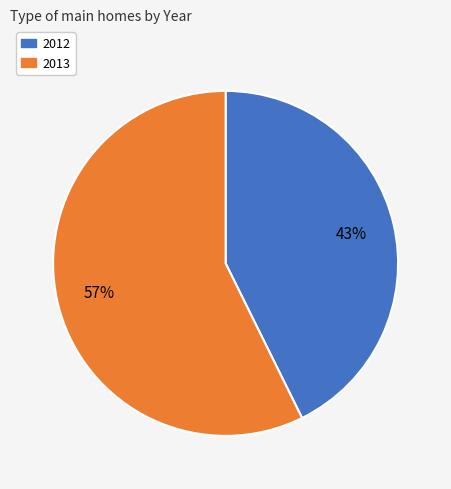

Do 2012 and 2013 together represent more than half of the pie?

Yes